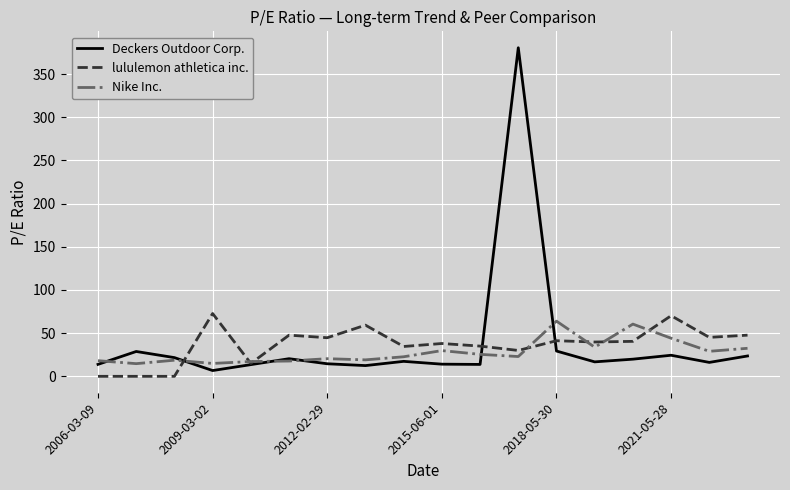

Which series has the widest spread of values?

Deckers Outdoor Corp.